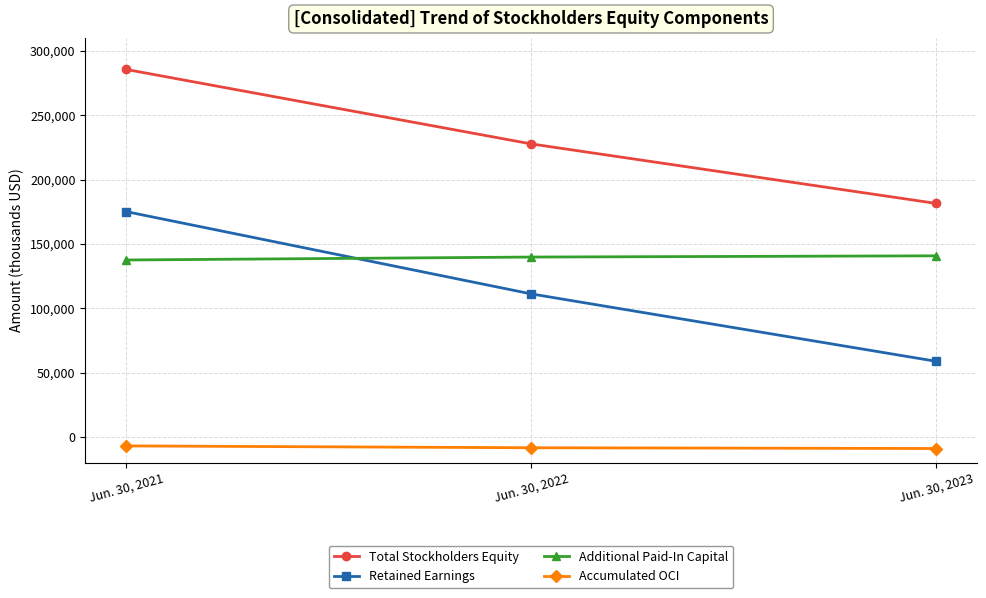

Does the chart have visible grid lines?

Yes